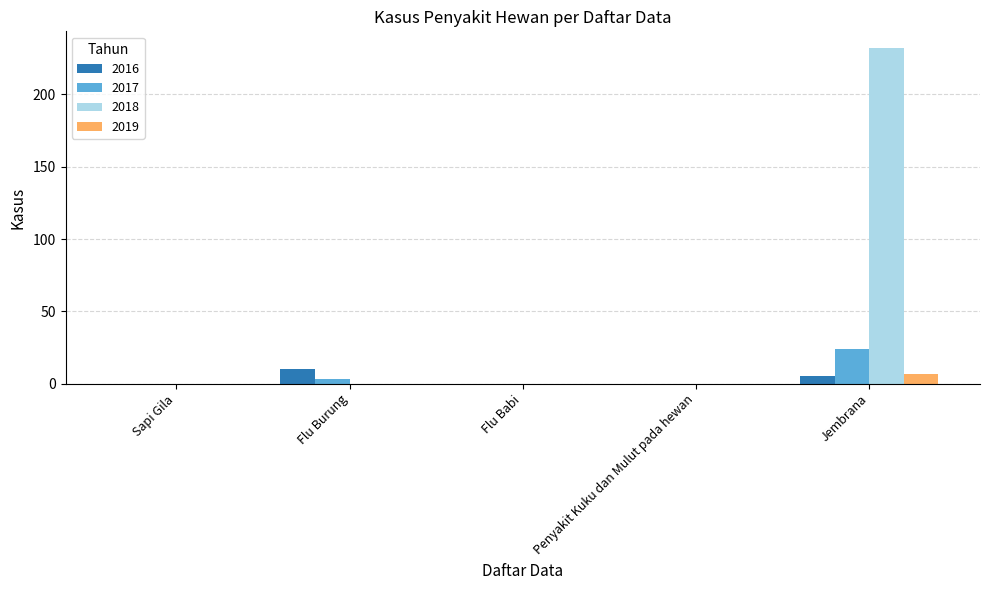

True or false: 2019 has a value of 0 at Sapi Gila.

True